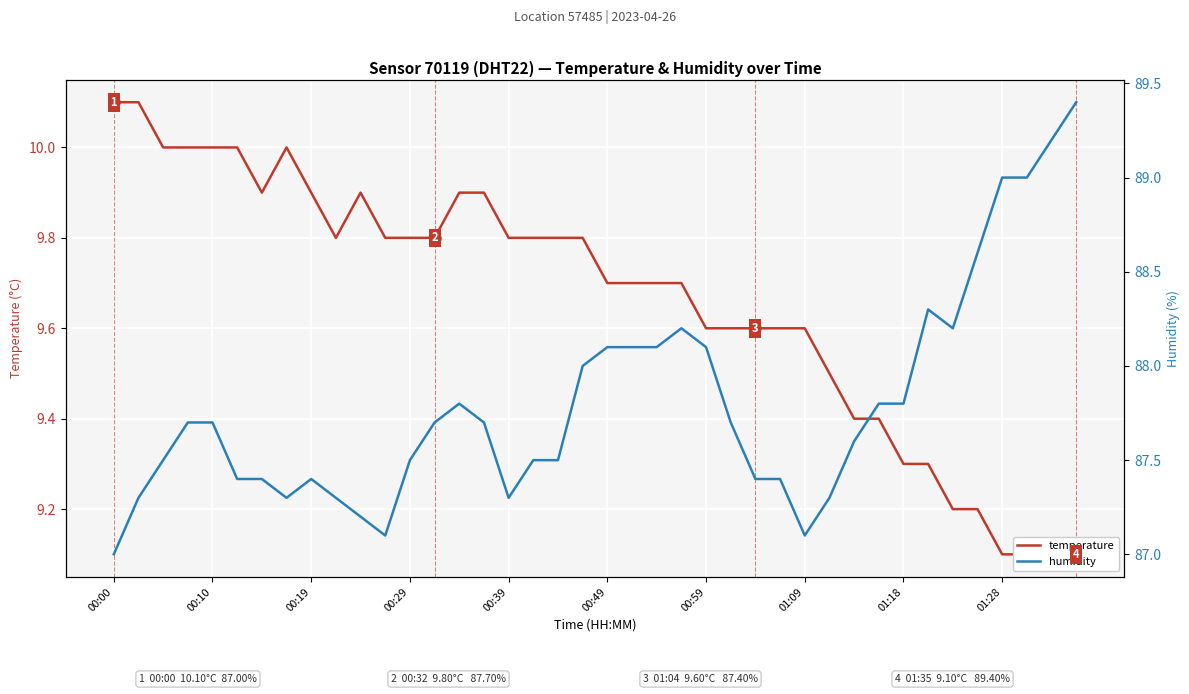

Does the chart display data point markers on the line(s)?

No